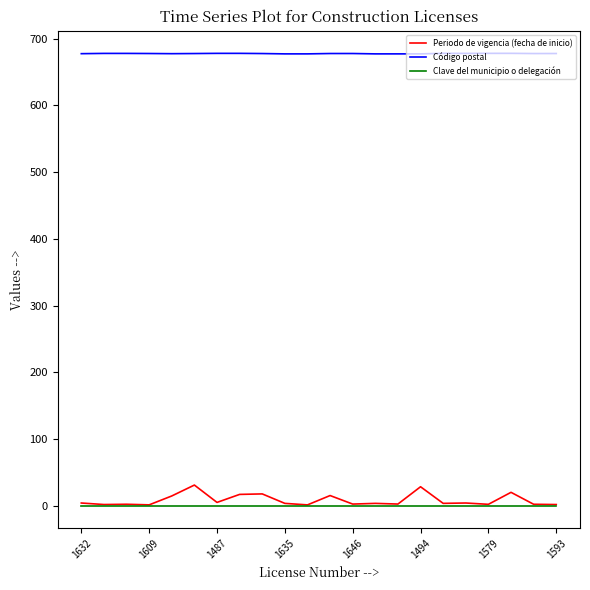

How many lines are shown in the chart?

3